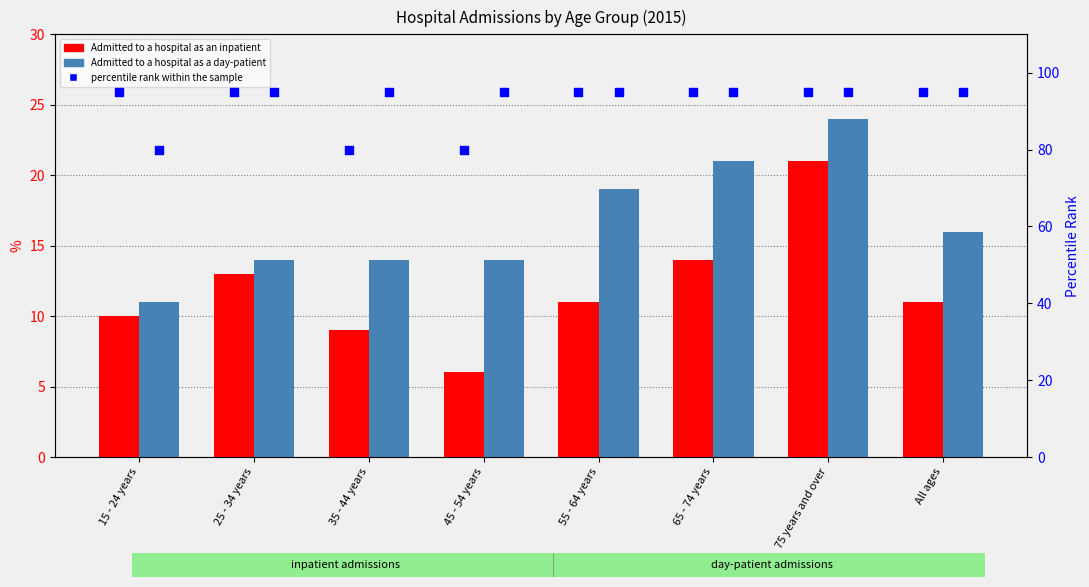

At how many categories does at least one series exceed 8?

8